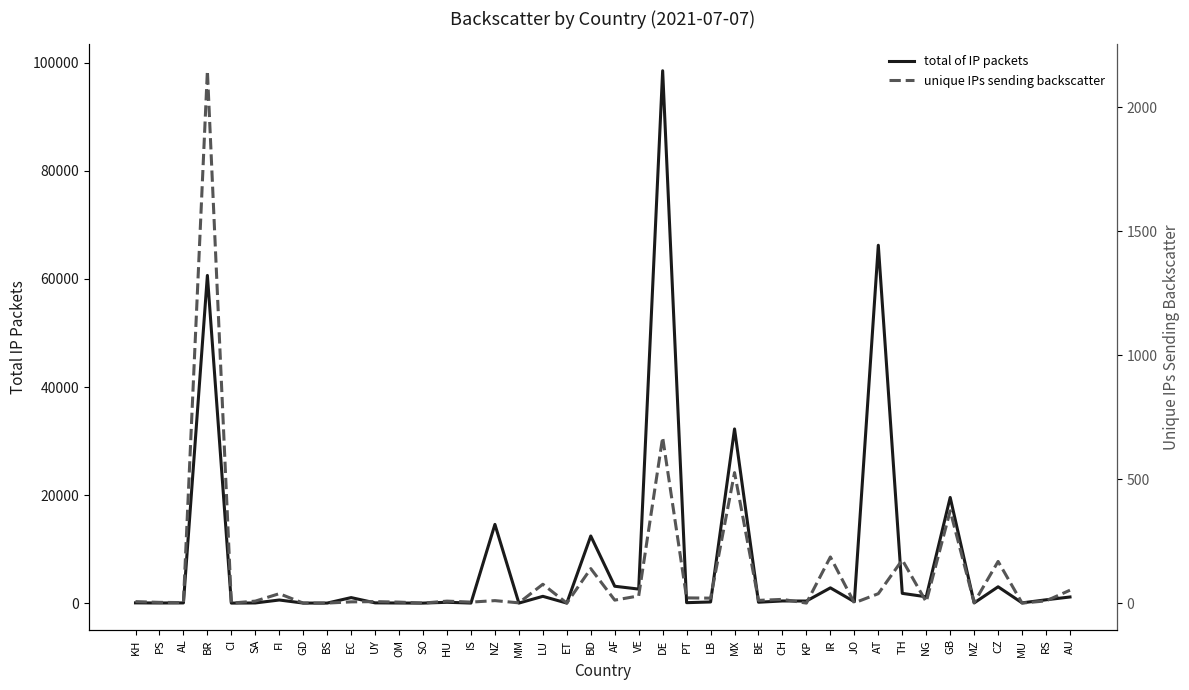

At which label is unique IPs sending backscatter closest to 1074?

DE